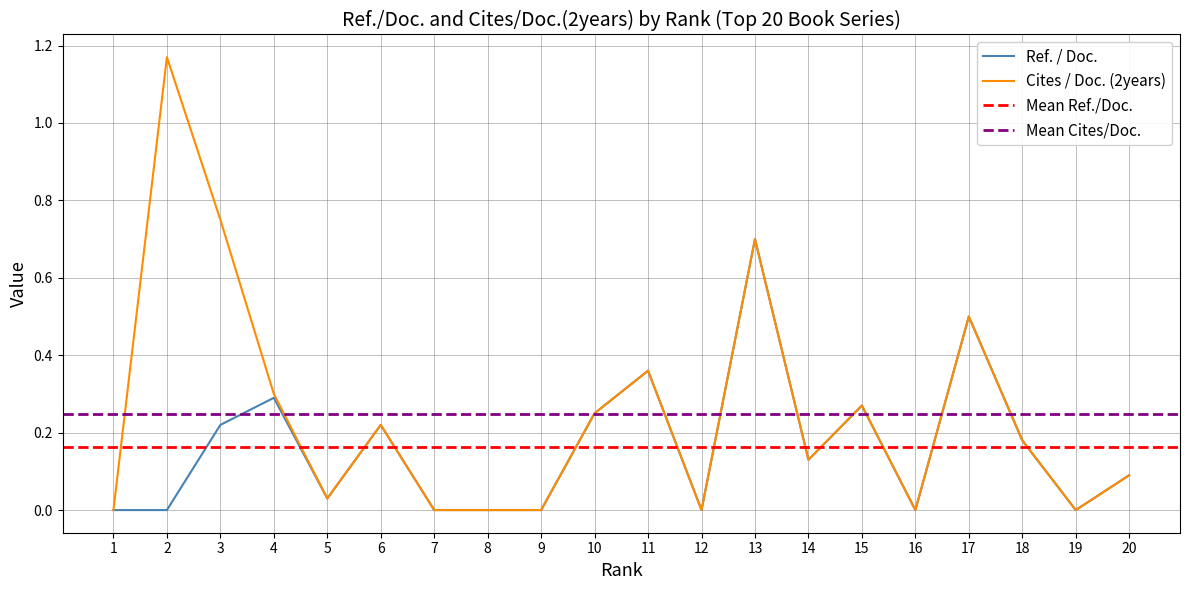

Reading right to left, transcribe all the data shown in this chart.

Ref. / Doc.: 20=0.1	19=0.0	18=0.2	17=0.5	16=0.0	15=0.3	14=0.1	13=0.7	12=0.0	11=0.4	10=0.2	9=0.0	8=0.0	7=0.0	6=0.2	5=0.0	4=0.3	3=0.2	2=0.0	1=0.0
Cites / Doc. (2years): 20=0.1	19=0.0	18=0.2	17=0.5	16=0.0	15=0.3	14=0.1	13=0.7	12=0.0	11=0.4	10=0.2	9=0.0	8=0.0	7=0.0	6=0.2	5=0.0	4=0.3	3=0.8	2=1.2	1=0.0